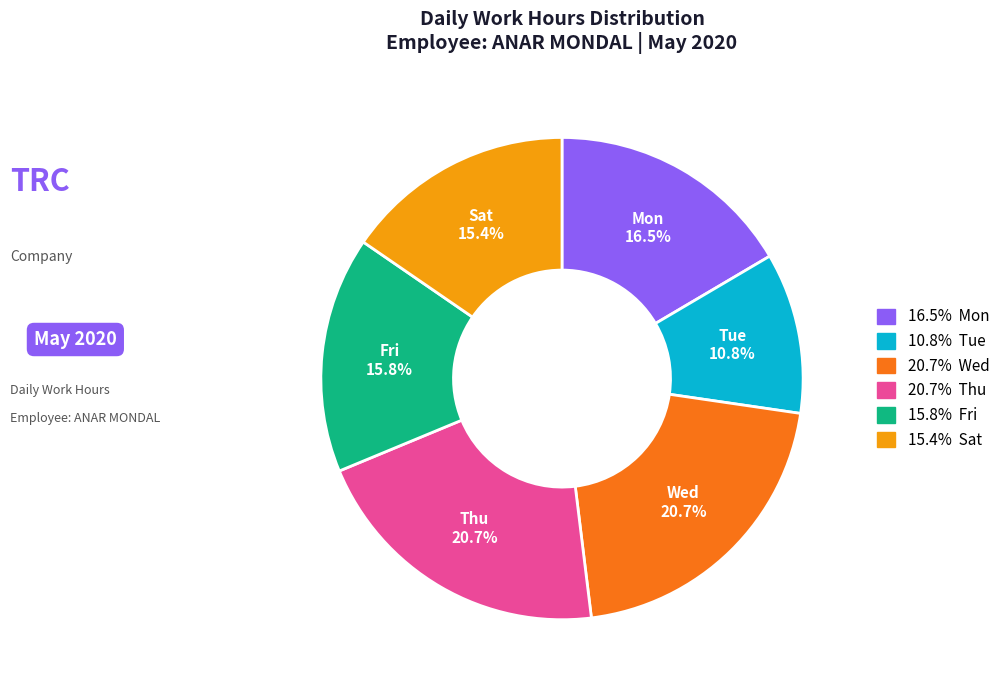

Is 10.8% Tue the majority of the pie?

No